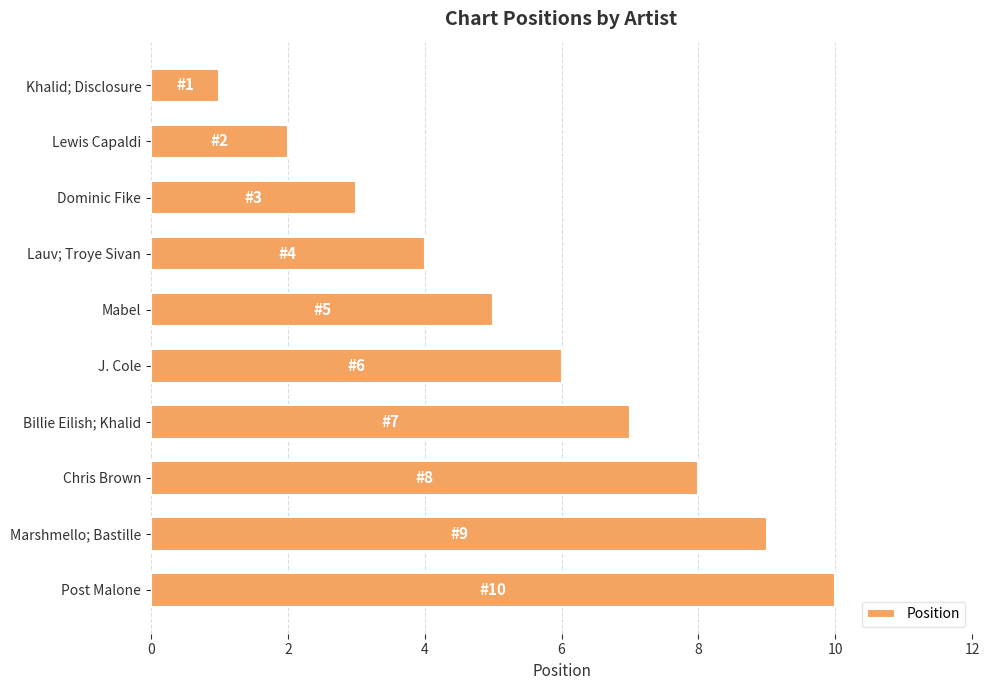

What is the sum of the values at Lewis Capaldi and Lauv; Troye Sivan?

6